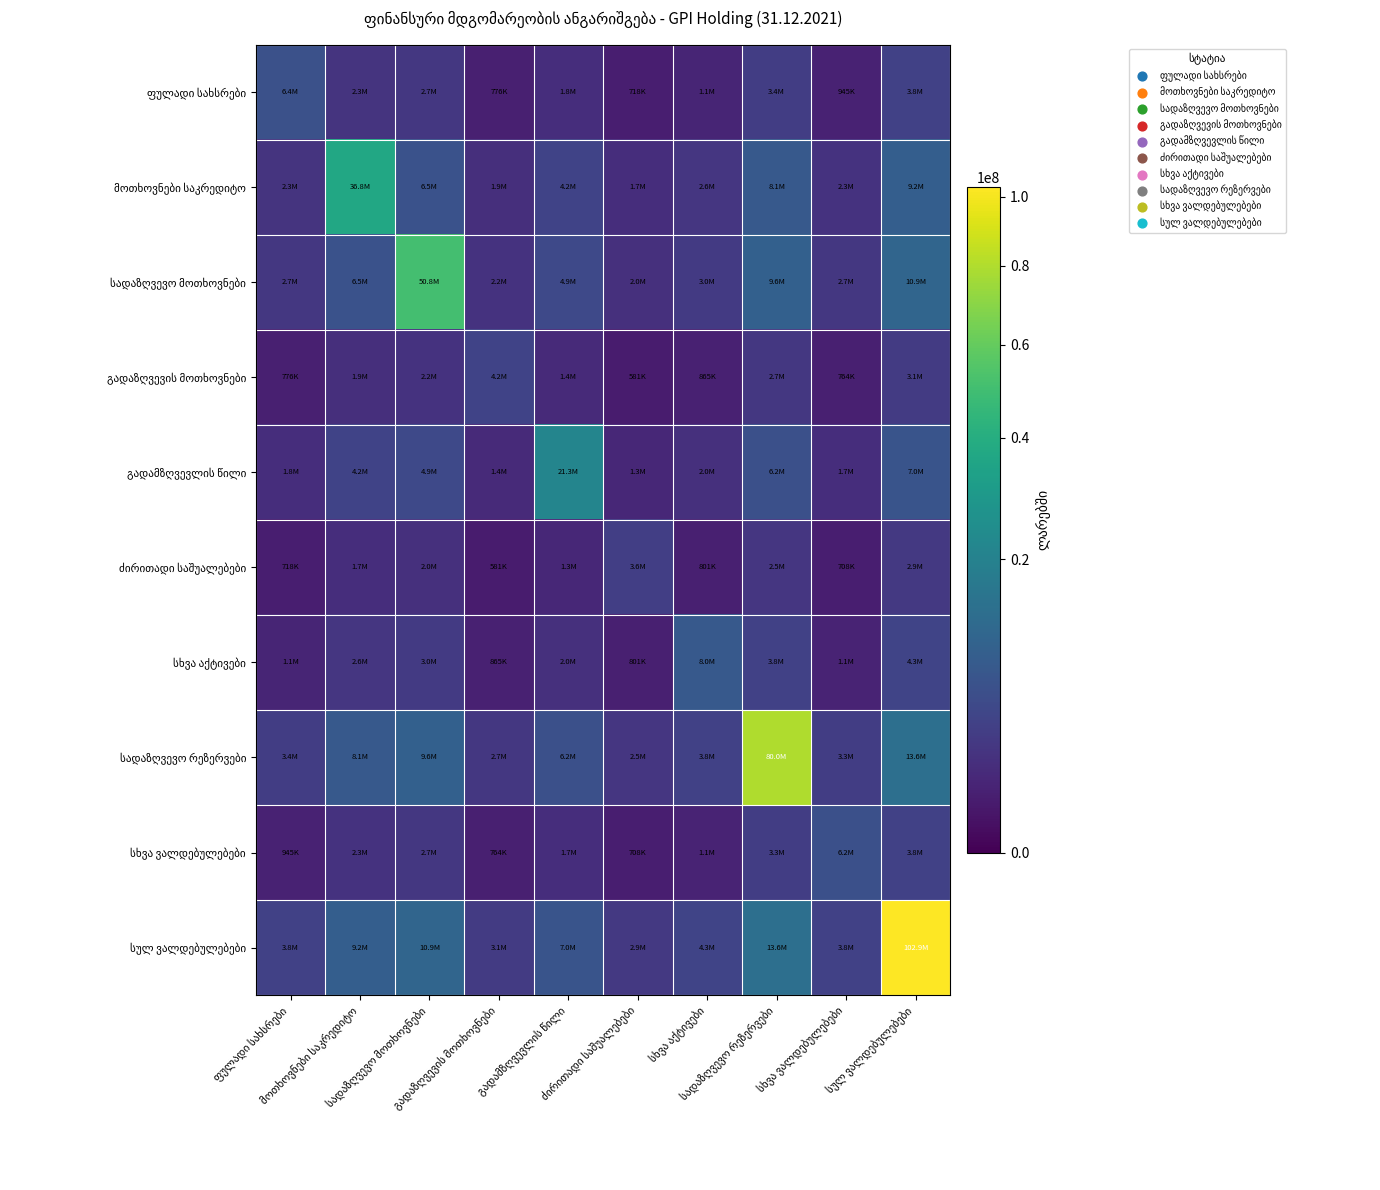

At which category is the sum across all series the highest?

სულ ვალდებულებები